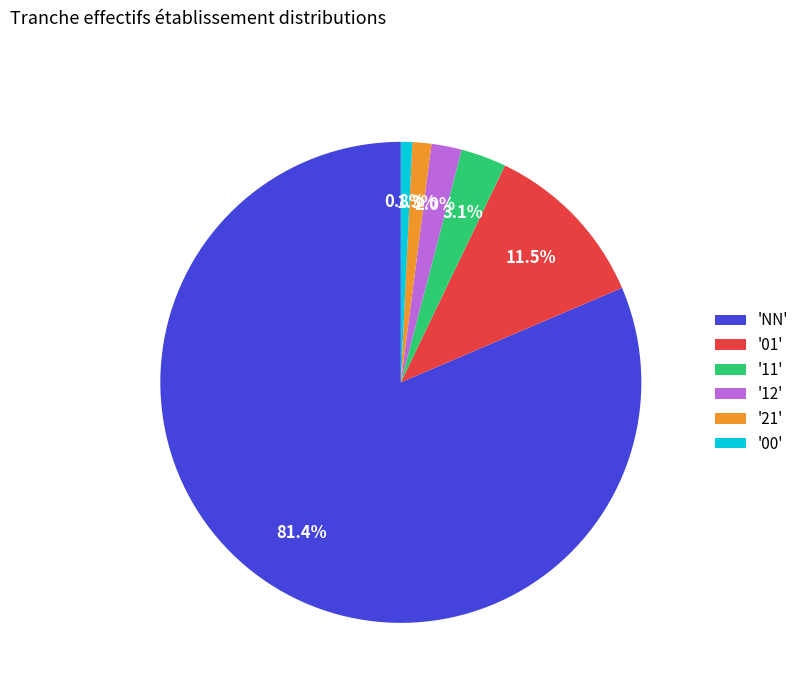

Rank the categories by value from lowest to highest.

'00', '21', '12', '11', '01', 'NN'